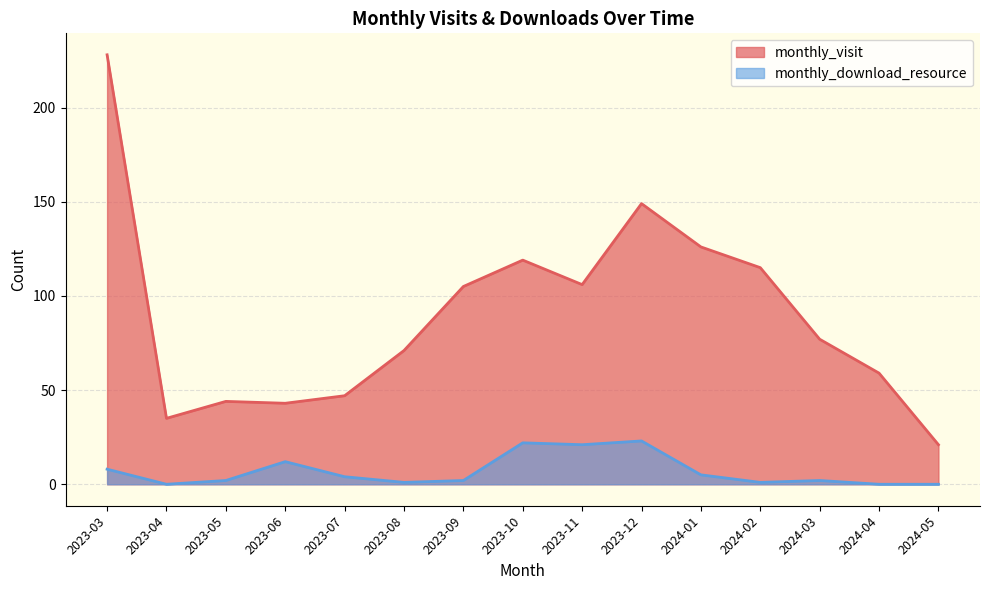

Does the chart display data point markers on the line(s)?

No